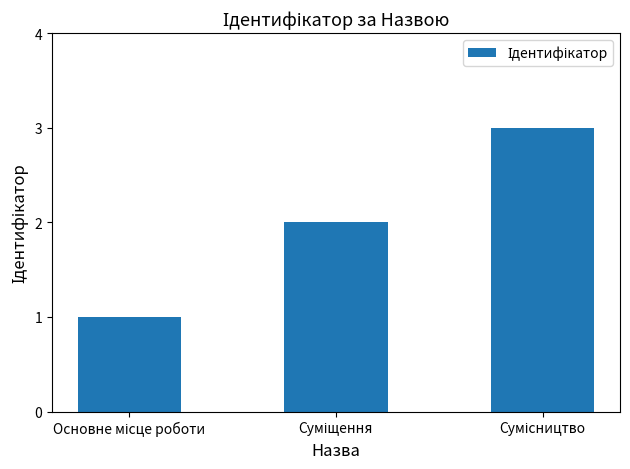

What is the greatest value displayed?

3